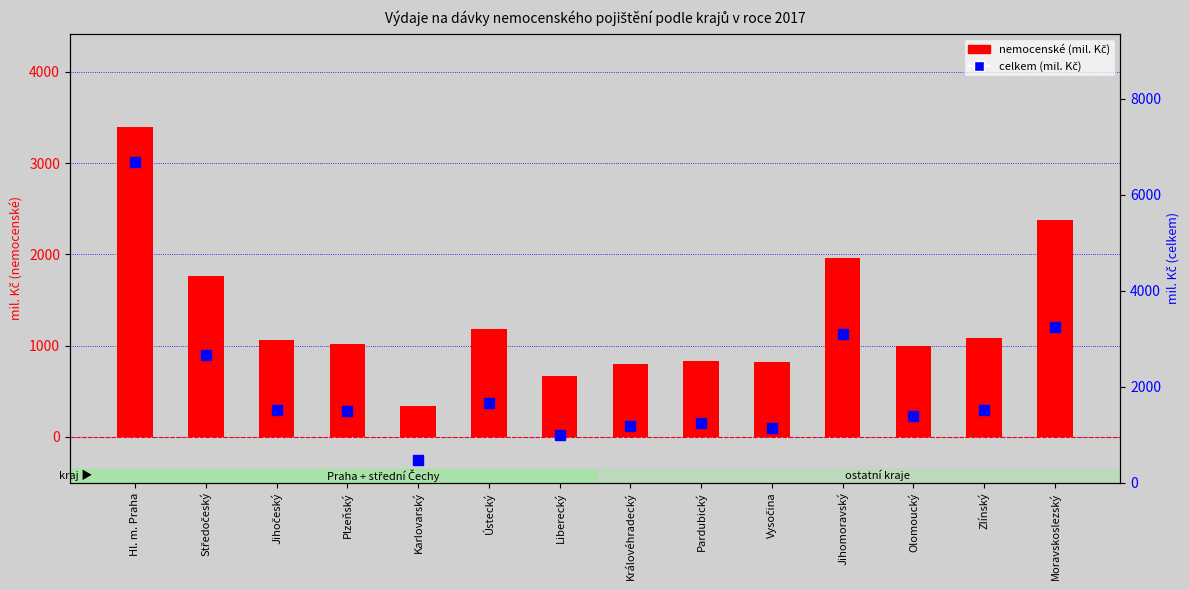

Reading left to right, transcribe all the data shown in this chart.

nemocenské: Hl. m. Praha=3395.5	Středočeský=1761.1	Jihočeský=1063.1	Plzeňský=1020.9	Karlovarský=339.0	Ústecký=1178.4	Liberecký=672.6	Královéhradecký=797.0	Pardubický=830.8	Vysočina=821.3	Jihomoravský=1956.5	Olomoucký=991.1	Zlínský=1086.4	Moravskoslezský=2376.0
celkem: Hl. m. Praha=6681.8	Středočeský=2664.5	Jihočeský=1520.0	Plzeňský=1486.3	Karlovarský=481.0	Ústecký=1662.9	Liberecký=985.2	Královéhradecký=1171.6	Pardubický=1253.6	Vysočina=1149.3	Jihomoravský=3108.6	Olomoucký=1398.5	Zlínský=1507.3	Moravskoslezský=3245.1